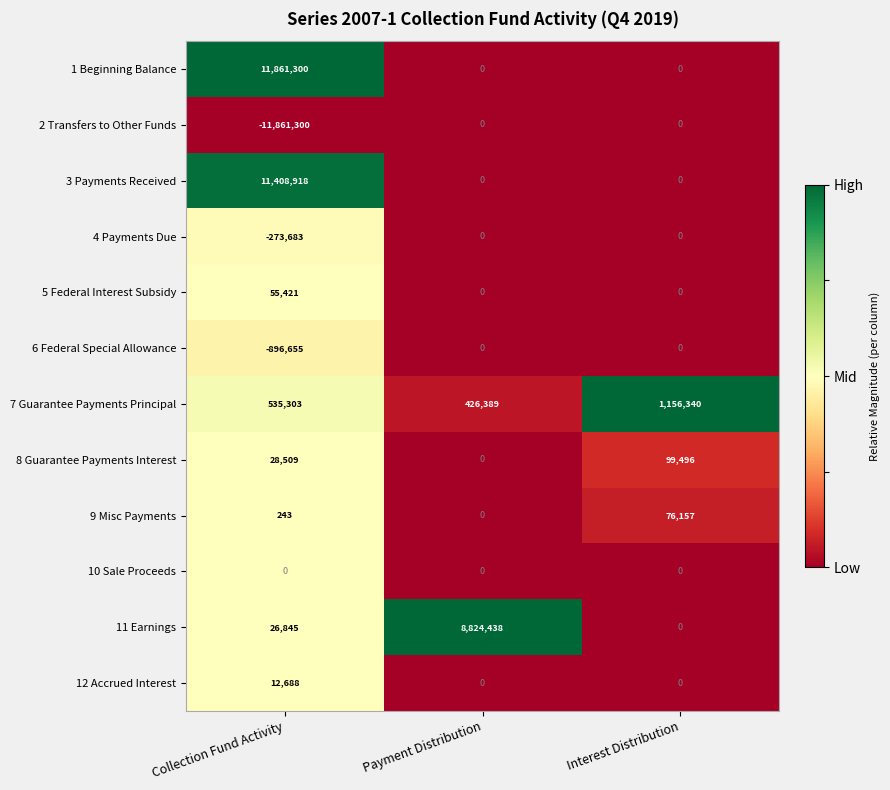

The 2 Transfers to Other Funds series shows -11861300 at Collection Fund Activity. True or false?

True